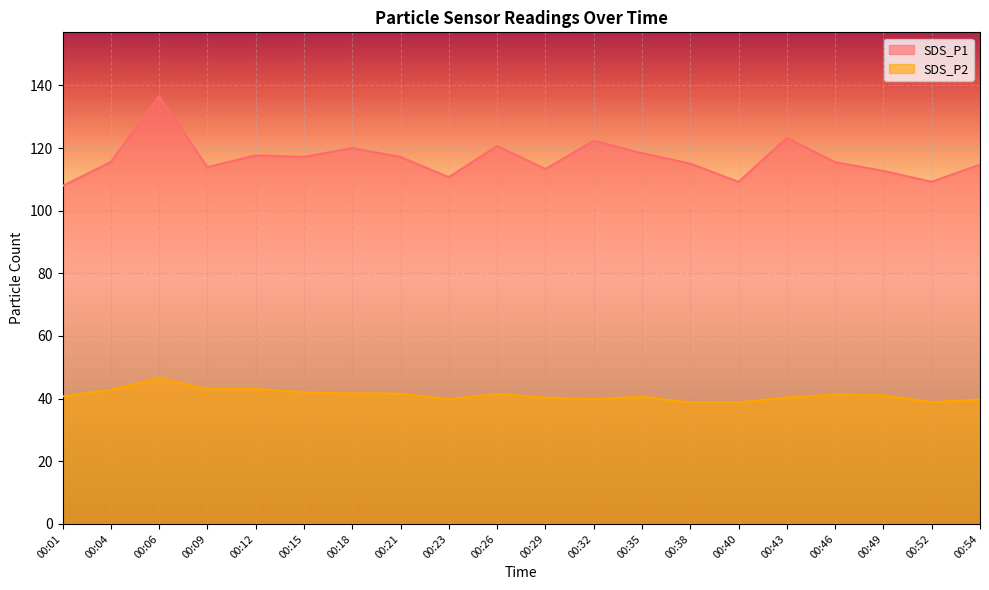

What is the greatest value displayed?

136.5